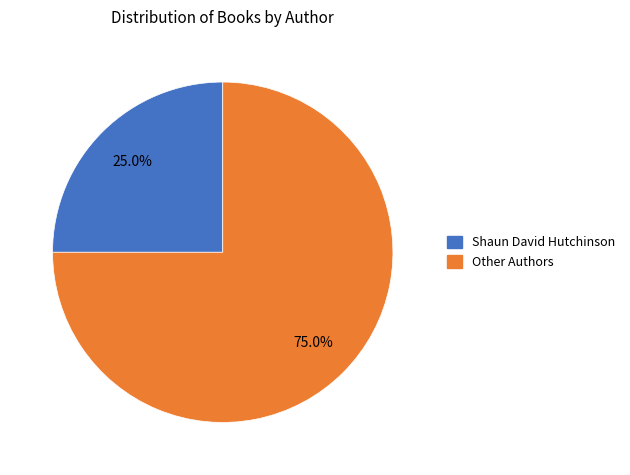

Does any single category account for the majority?

Yes